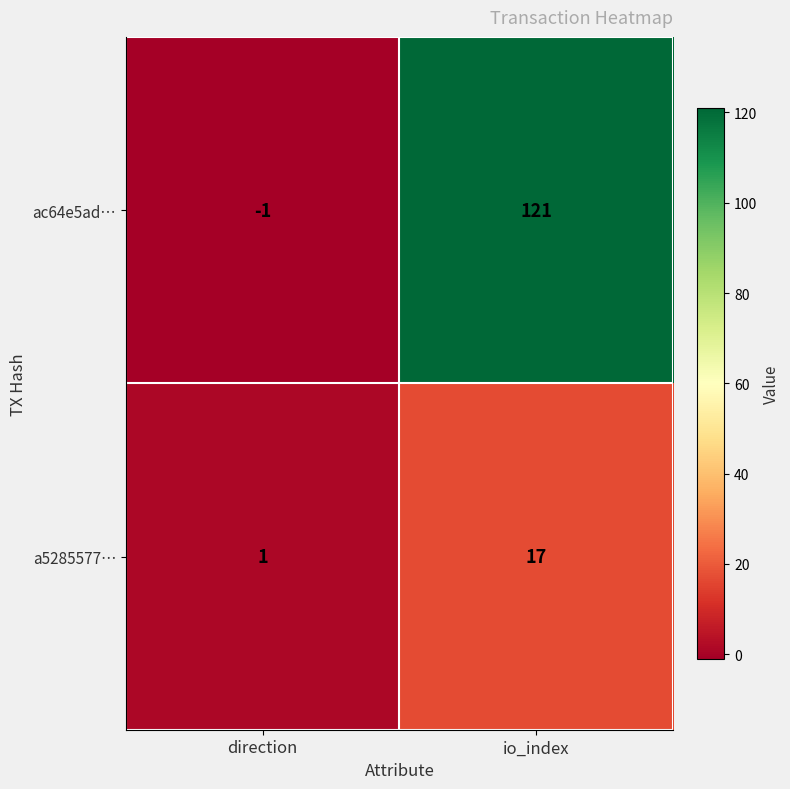

Where is ac64e5ad… nearest to the value 60?

direction